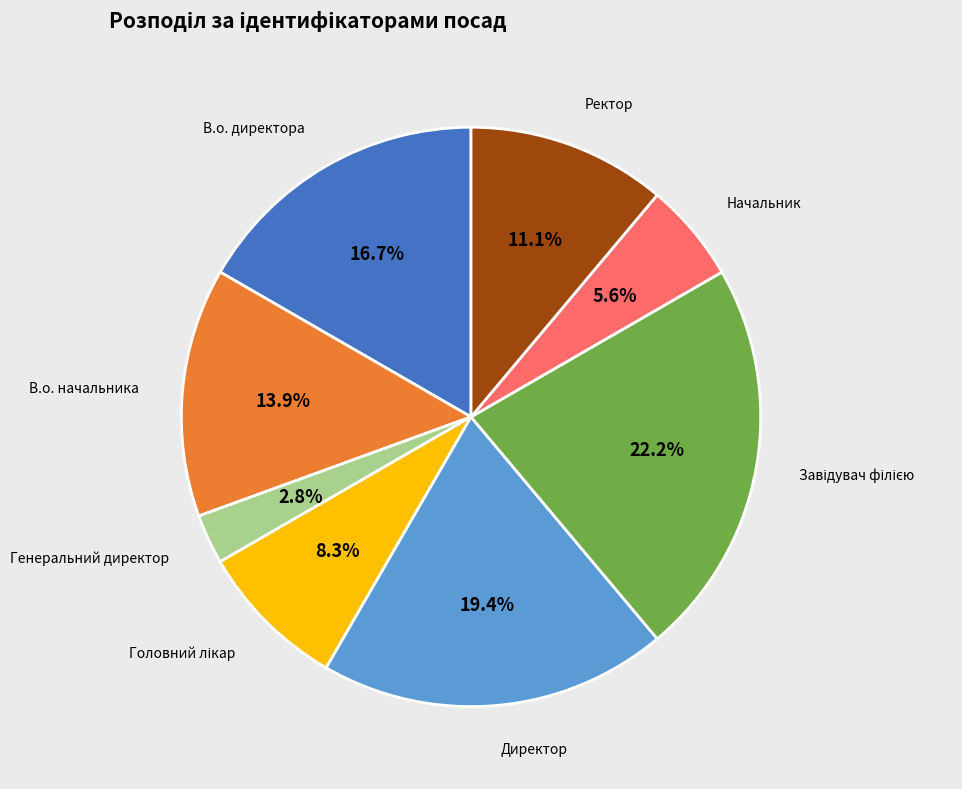

Combined, what portion of the pie is В.о. директора and В.о. начальника?

30.6%